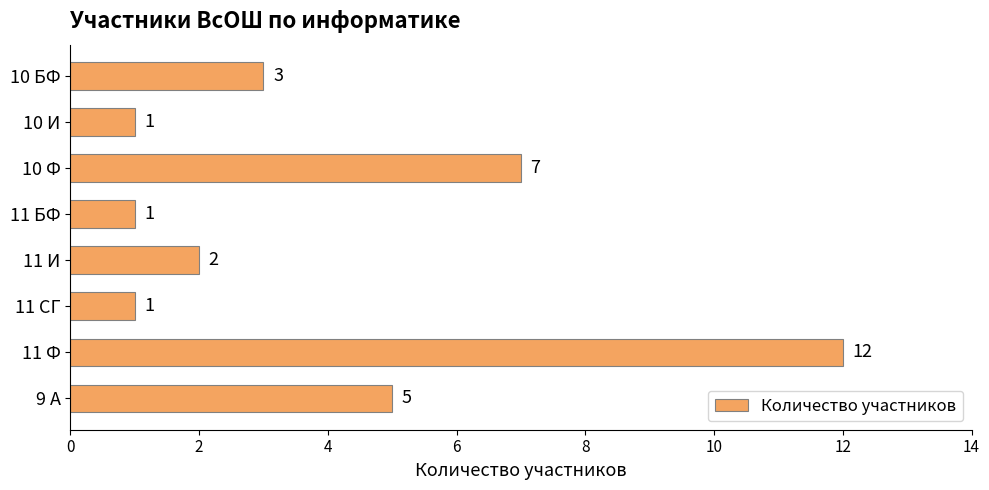

What is the sum of all values?

32